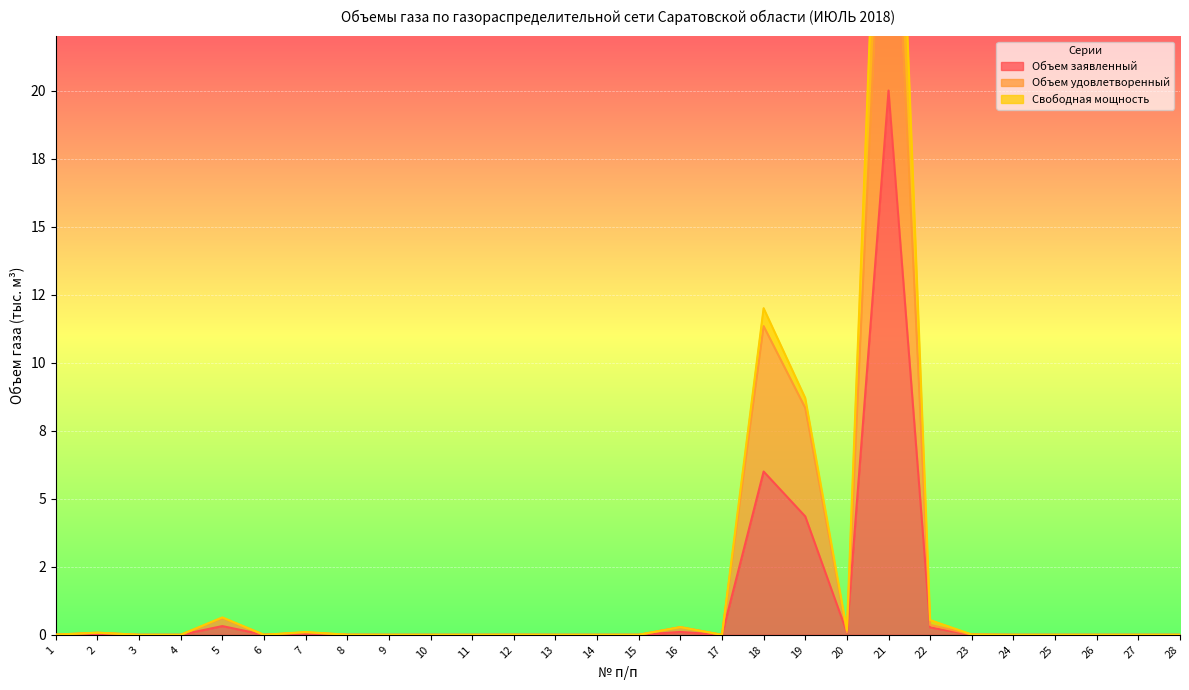

Is it true that Объем удовлетворенный equals 0.6 at 5?

True